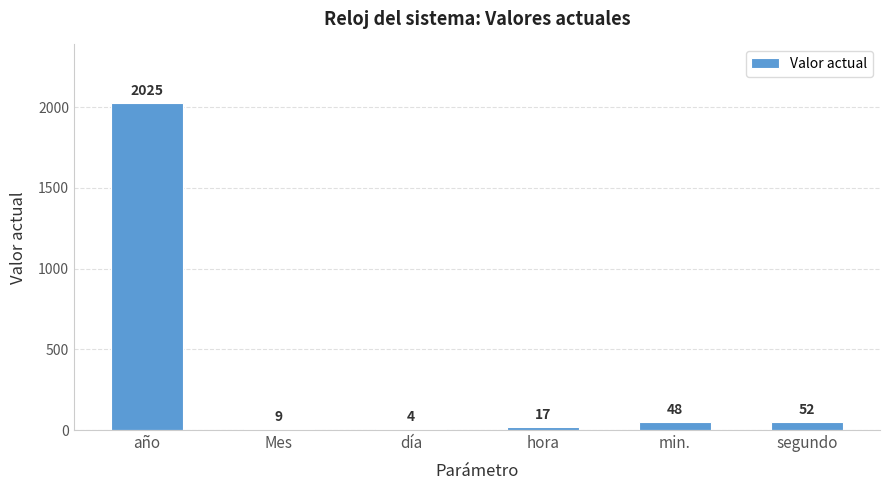

How many distinct data groups are displayed?

1